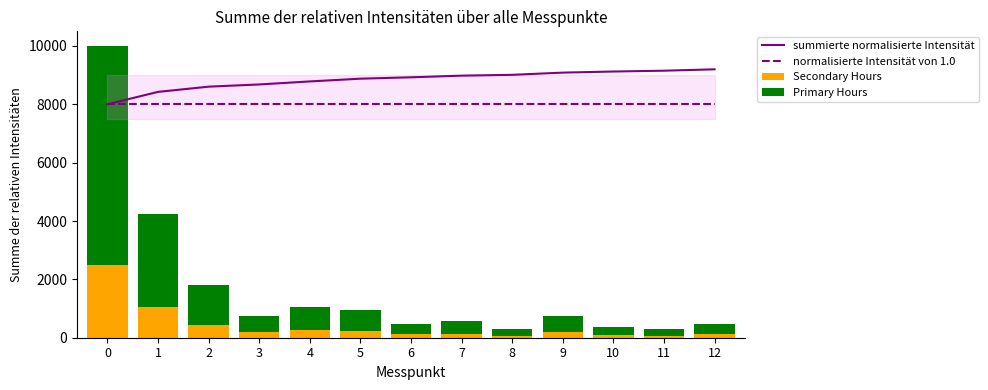

The Secondary Hours series shows 235.8 at 5. True or false?

True